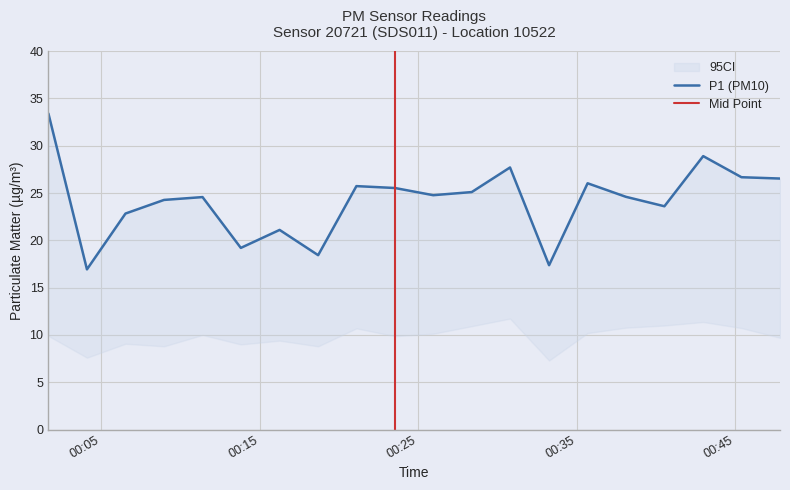

What is the average value?

24.2